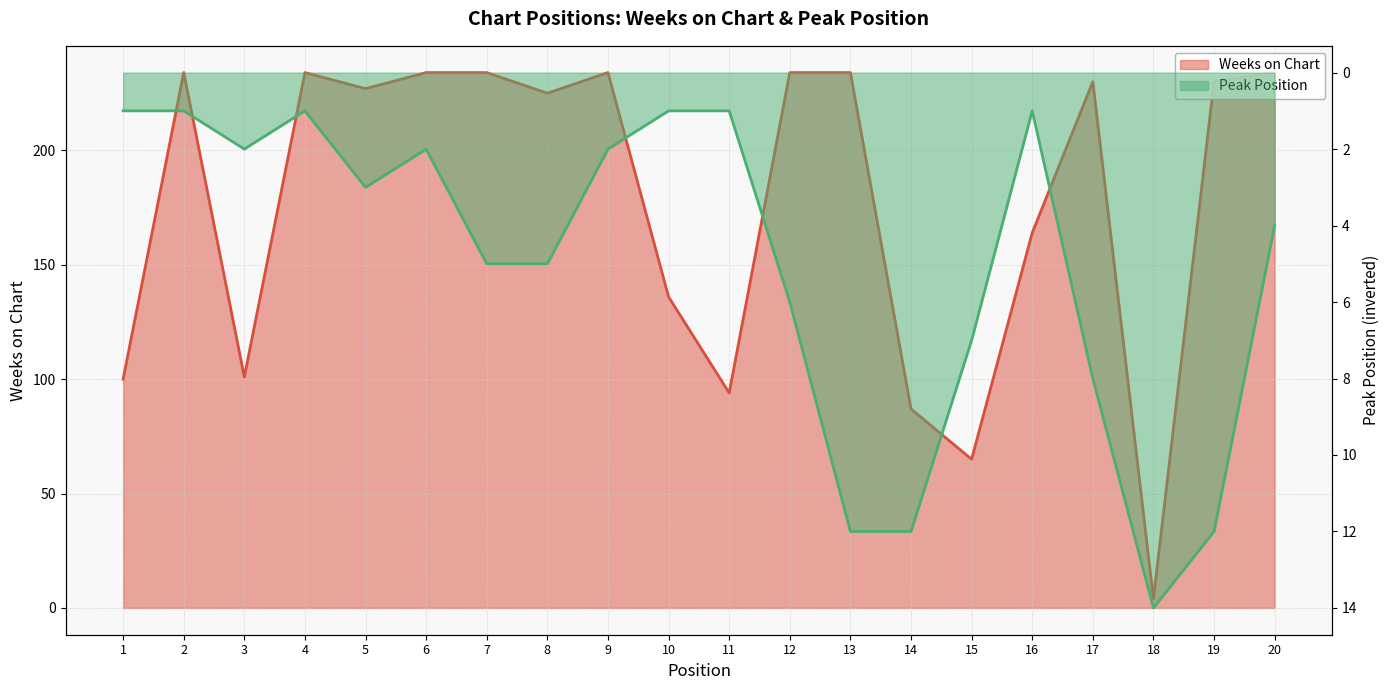

What is the highest value of the Peak Position series?

14